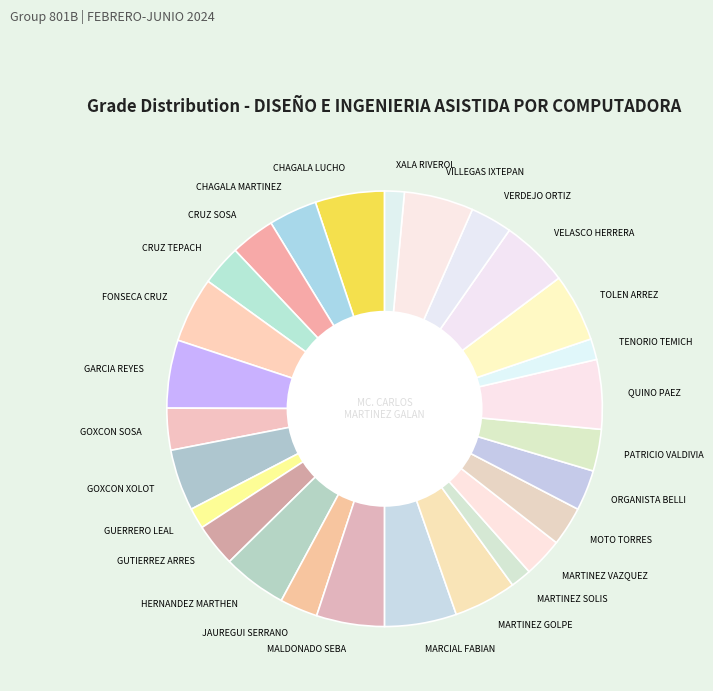

Is there any slice that represents more than half of the pie?

No